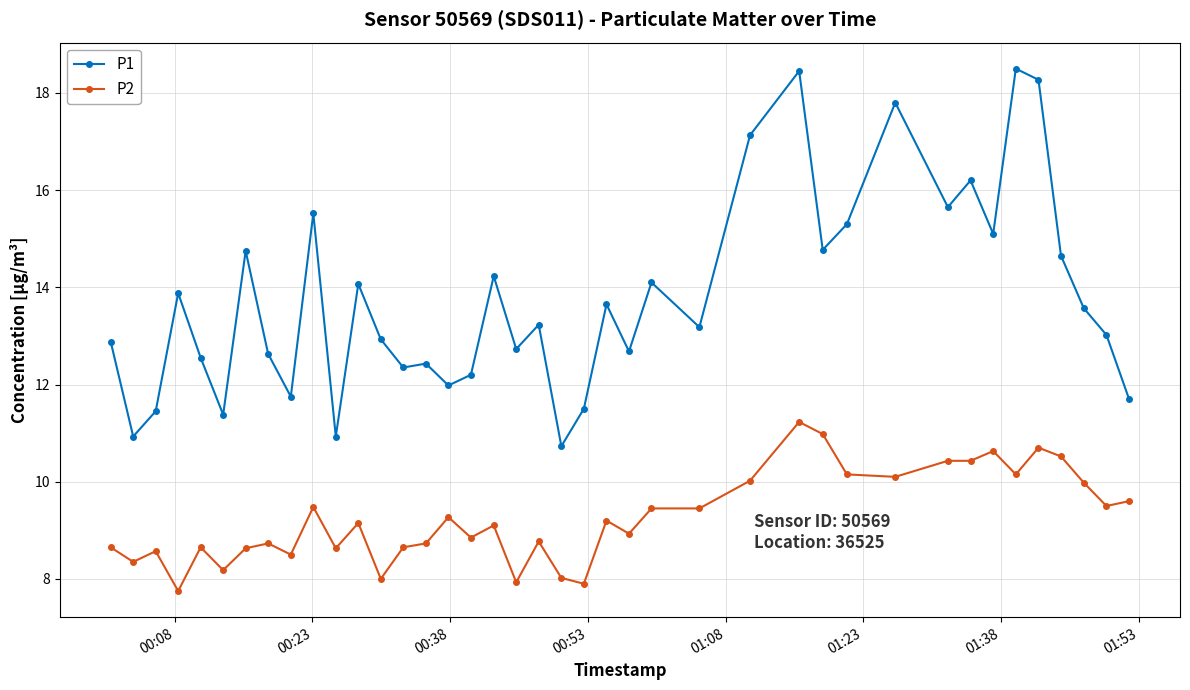

What is the sum of all P1 values?

550.8